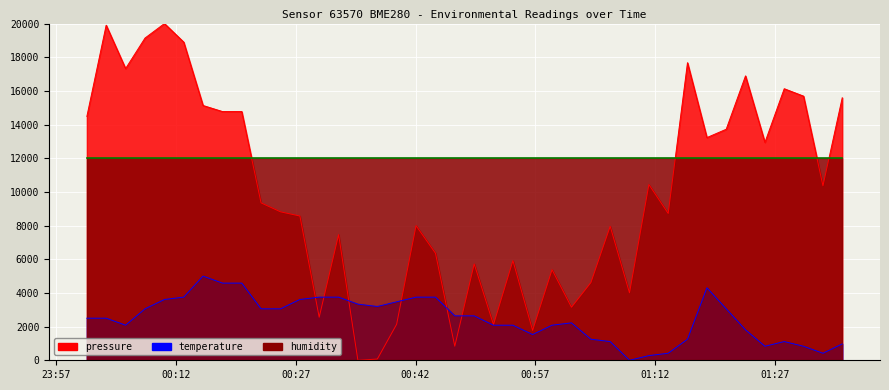

True or false: temperature has more than 1 interior local peaks.

True